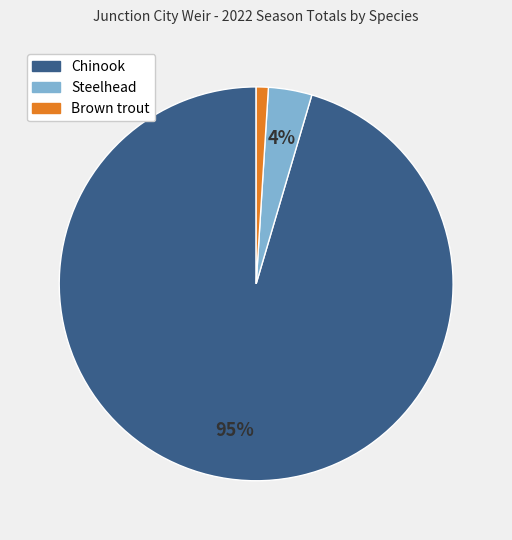

Is there a majority slice in this chart?

Yes